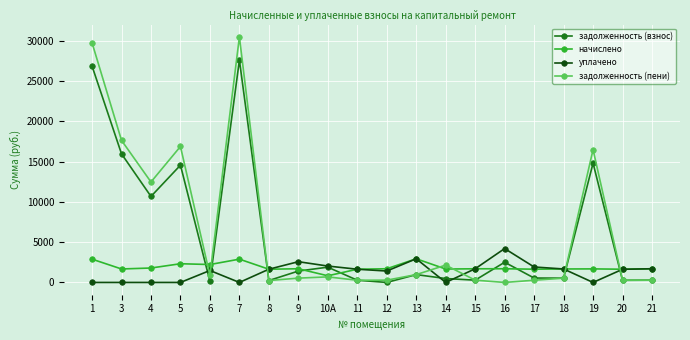

How many lines are shown in the chart?

4